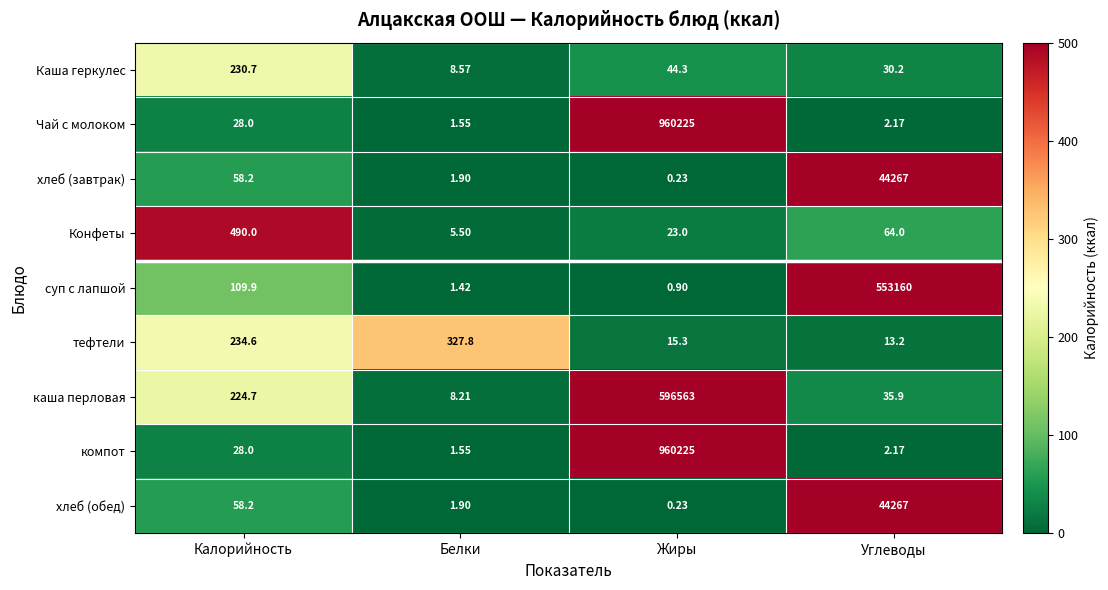

List the labels in order of каша перловая value, smallest first.

Белки, Углеводы, Калорийность, Жиры